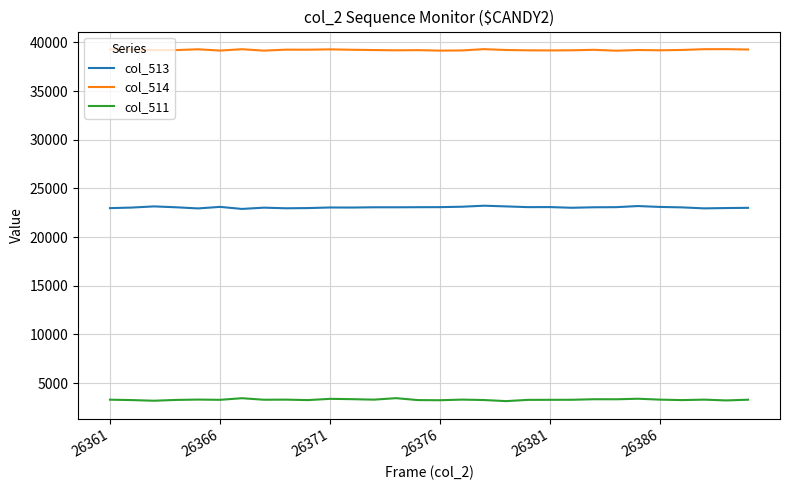

What are all the series names shown in the legend?

col_513, col_514, col_511